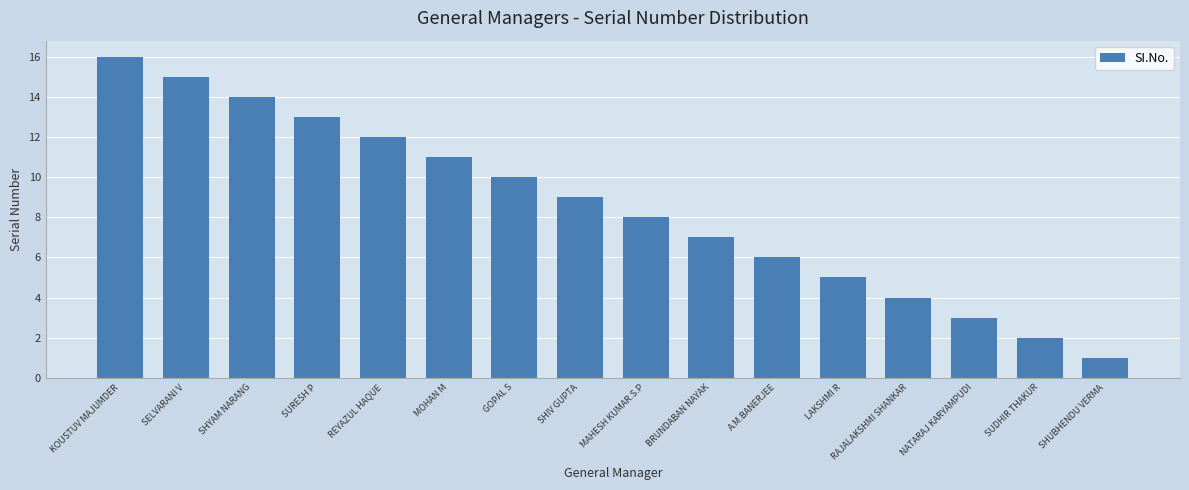

Rank the categories by value from lowest to highest.

SHUBHENDU VERMA, SUDHIR THAKUR, NATARAJ KARYAMPUDI, RAJALAKSHMI SHANKAR, LAKSHMI R, A.M.BANERJEE, BRUNDABAN NAYAK, MAHESH KUMAR.S.P, SHIV GUPTA, GOPAL S, MOHAN M, REYAZUL HAQUE, SURESH P, SHYAM NARANG, SELVARANI V, KOUSTUV MAJUMDER